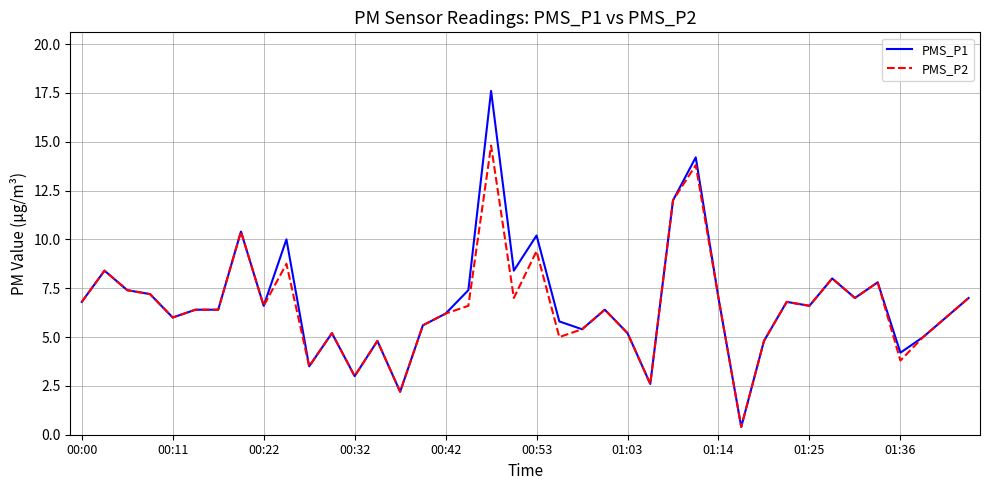

Which series has the widest spread of values?

PMS_P1